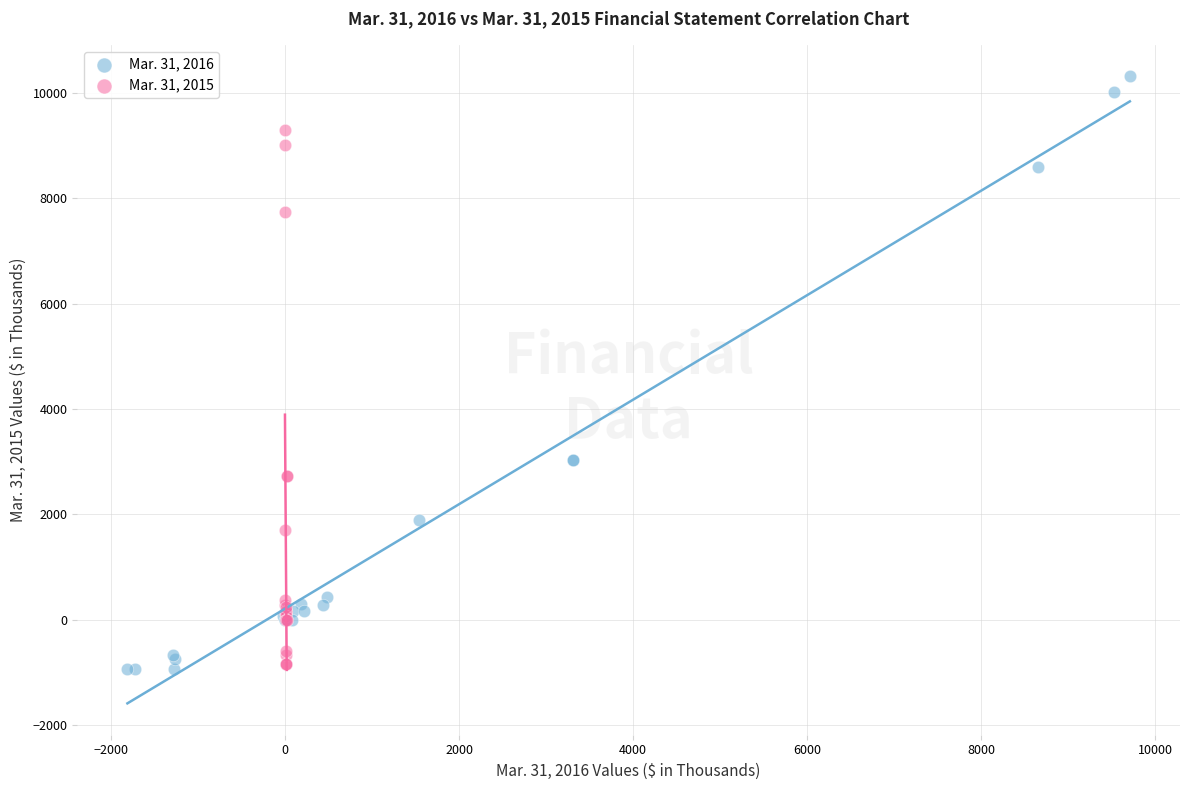

Which series contains the highest Y value?

Mar. 31, 2016